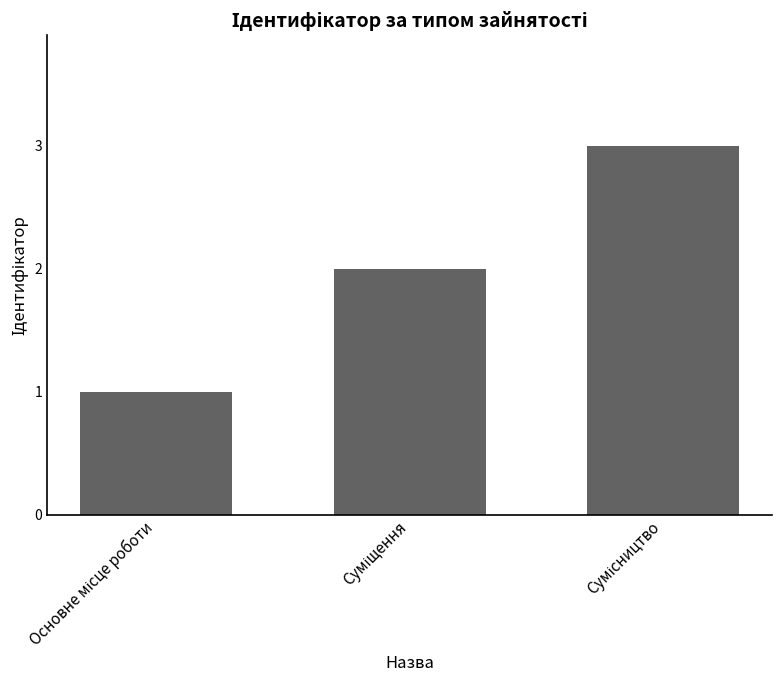

Are the bars horizontal?

No